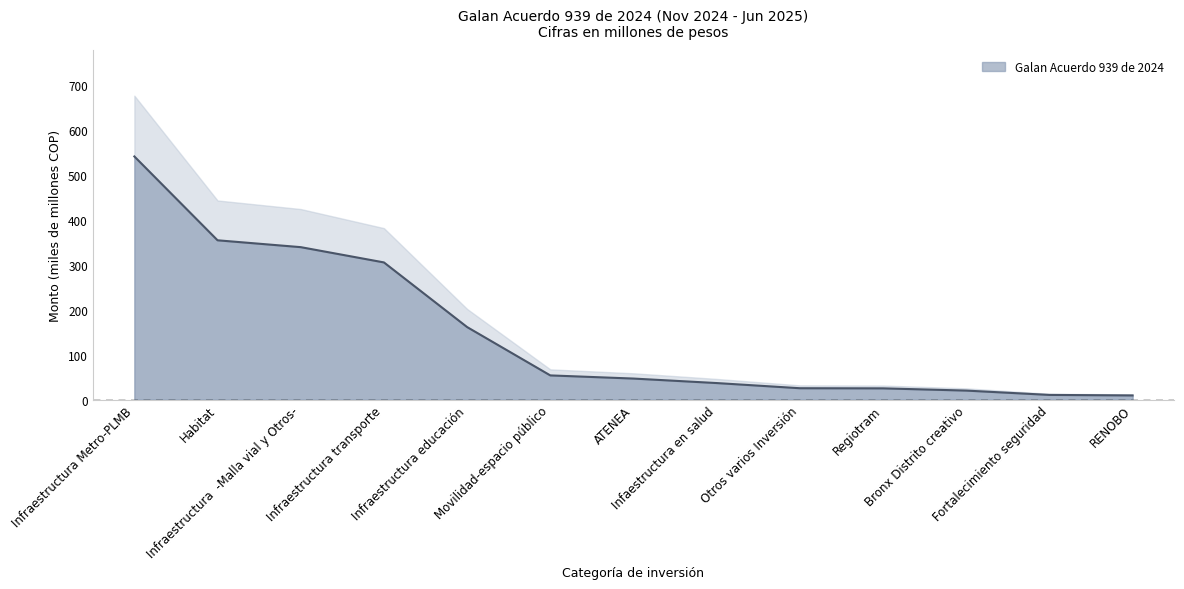

List the labels in order of value, largest first.

Infraestructura Metro-PLMB, Habitat, Infraestructura  -Malla vial y Otros-, Infraestructura transporte, Infraestructura educación, Movilidad-espacio público, ATENEA, Infaestructura en salud, Otros varios Inversión, Regiotram, Bronx Distrito creativo, Fortalecimiento seguridad, RENOBO